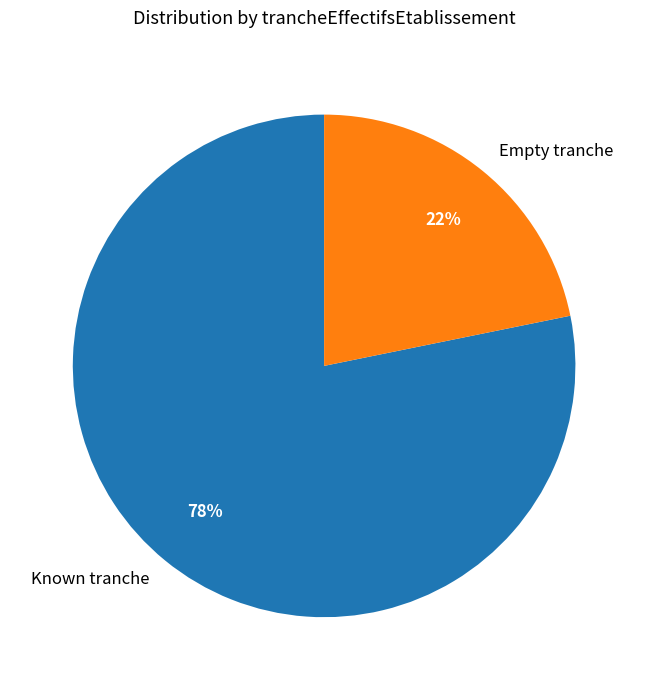

Approximately how many times larger is the value at Empty tranche compared to Known tranche?

0.3